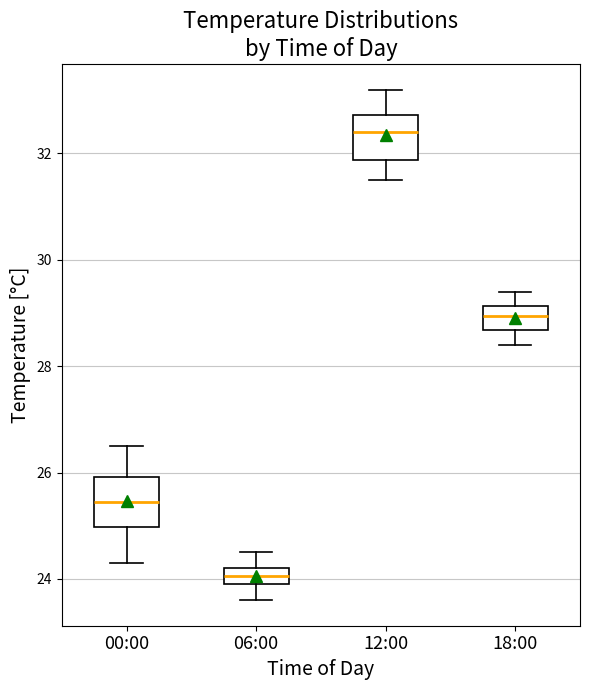

Reading left to right, transcribe this box plot: for each box, give where its median line is, the range the box spans, and where its two whiskers end, as read against the y-axis. The values are not printed on the chart, so give them approximately, as read against the axis.

00:00: median 25.4, box 25.0 to 26.0, whiskers 24.4 to 26.6
06:00: median 24.0 (inside the box), box 24.0 to 24.2, whiskers 23.6 to 24.6
12:00: median 32.4, box 31.8 to 32.8, whiskers 31.6 to 33.2
18:00: median 29.0, box 28.6 to 29.2, whiskers 28.4 to 29.4